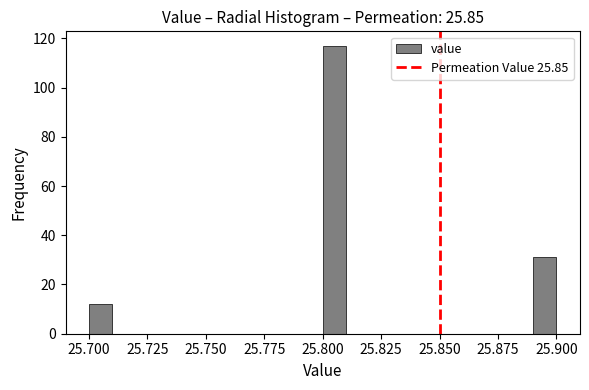

Read against the x-axis, roughly where is the centre of the tallest bar?

25.805